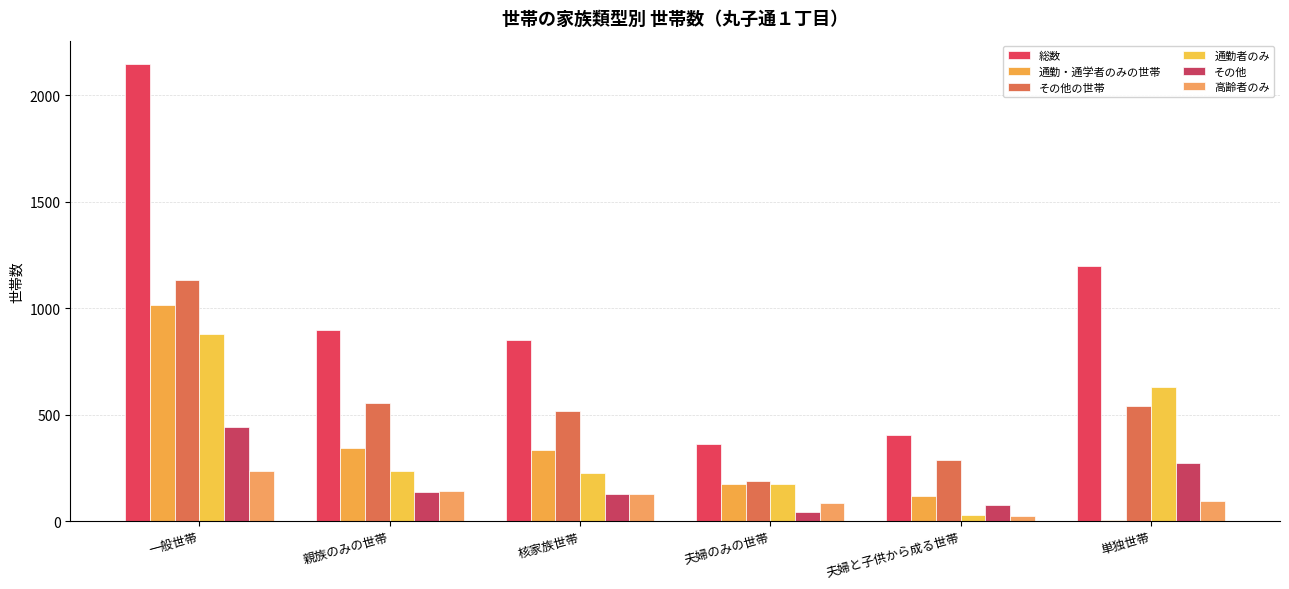

How many groups of bars are there?

6